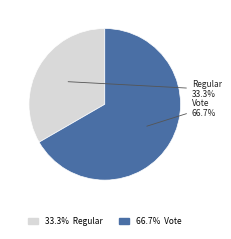

Is there any slice that represents more than half of the pie?

Yes